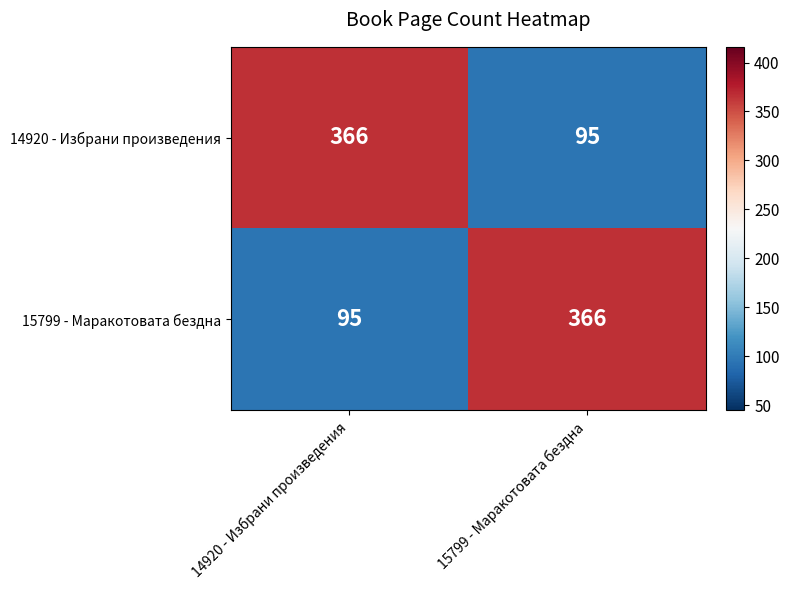

What value does the 14920 - Избрани произведения series have at 15799 - Маракотовата бездна, to the nearest 10?

100